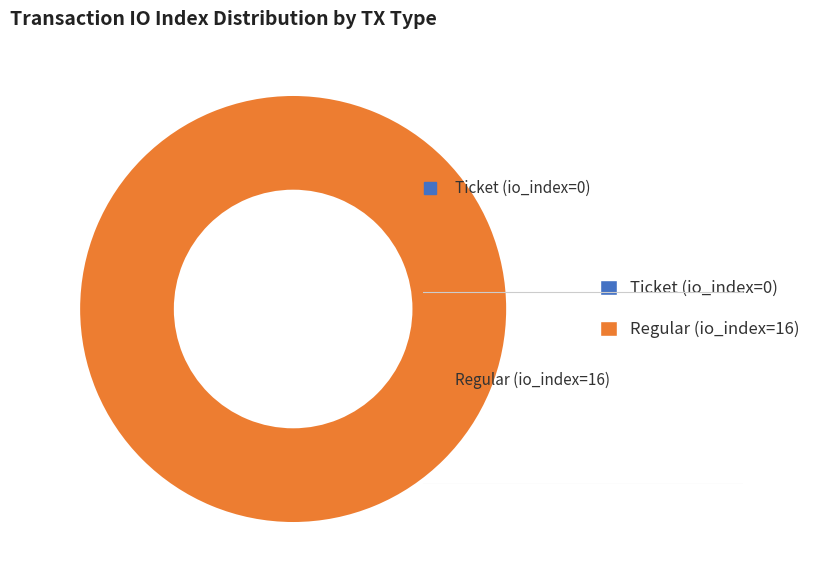

Rank the categories by value from highest to lowest.

Regular (io_index=16), Ticket (io_index=0)